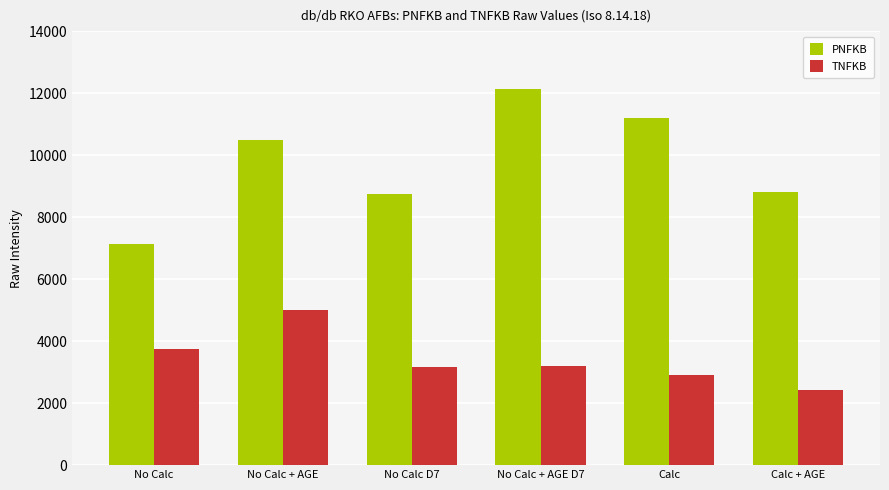

What is the spread (max minus min) of values at Calc?

8289.5